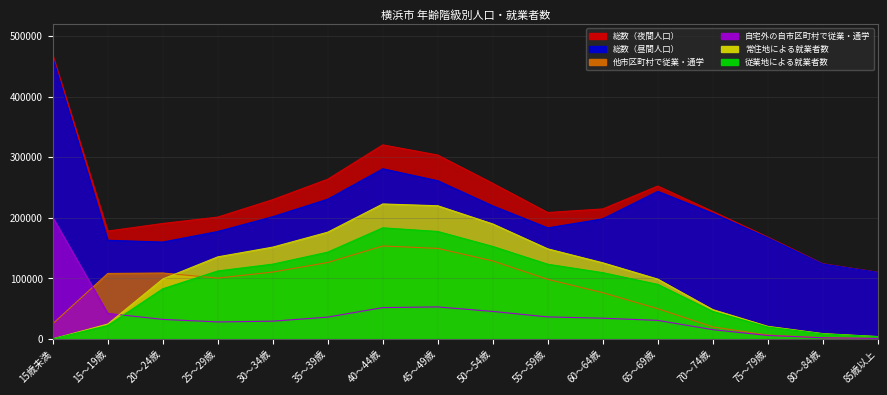

What is the label of the 16th point from the left?

85歳以上